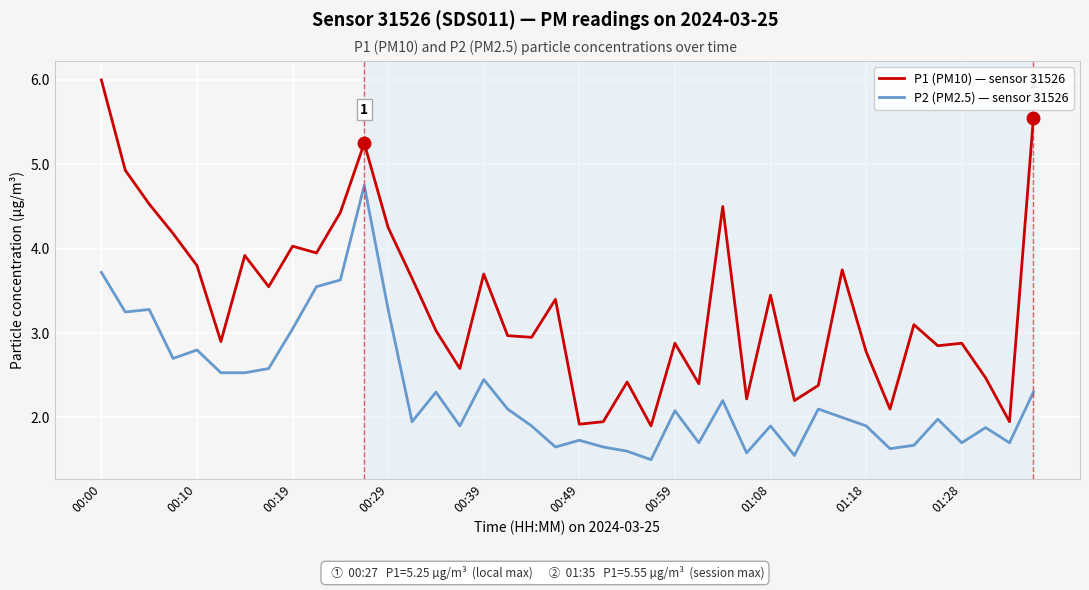

Rank the series by their average value, from lowest to highest.

P2 (PM2.5) — sensor 31526, P1 (PM10) — sensor 31526